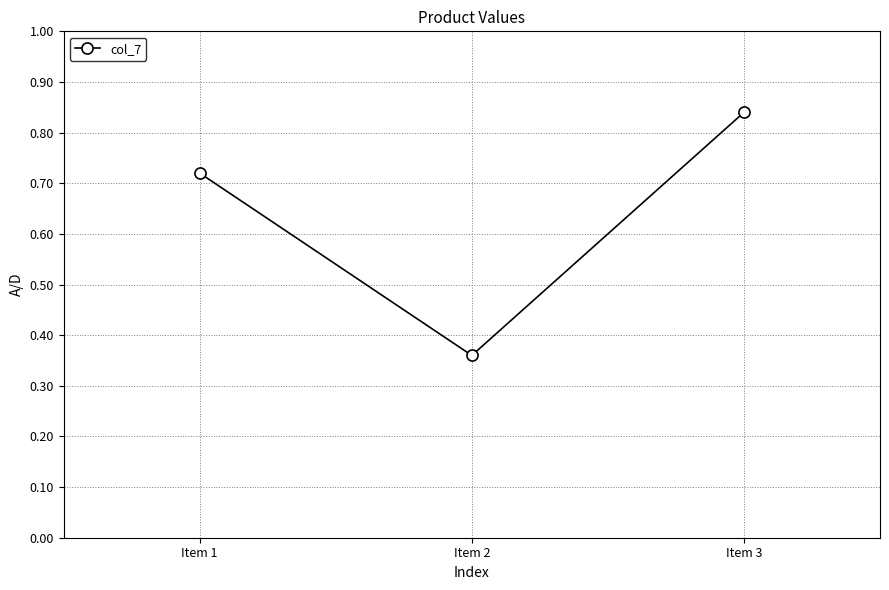

What is the change in value from Item 2 to Item 3?

+0.5